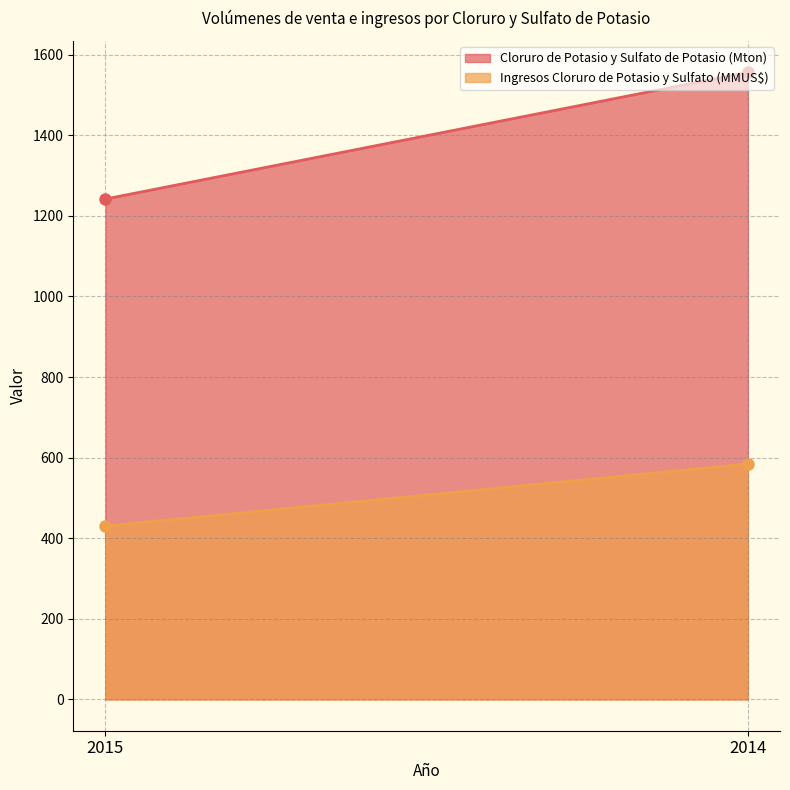

The Cloruro de Potasio y Sulfato de Potasio (Mton) series shows 1030.4 at 2014. True or false?

False